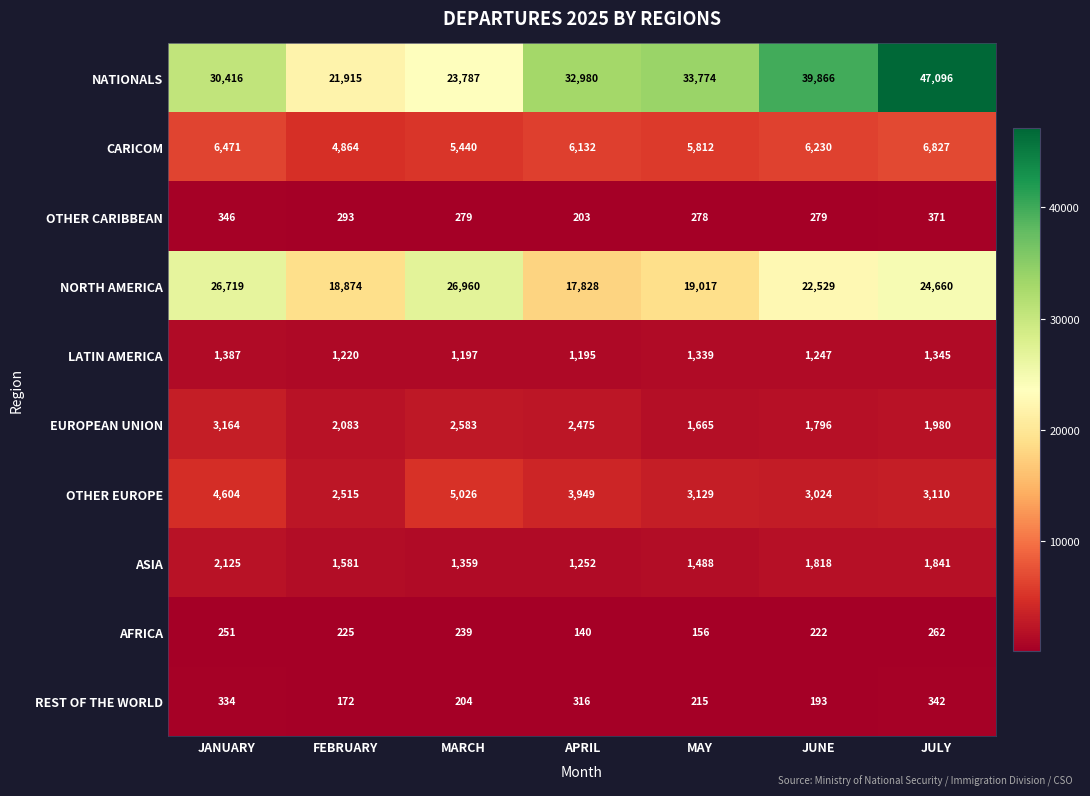

How many data points does each series have?

7